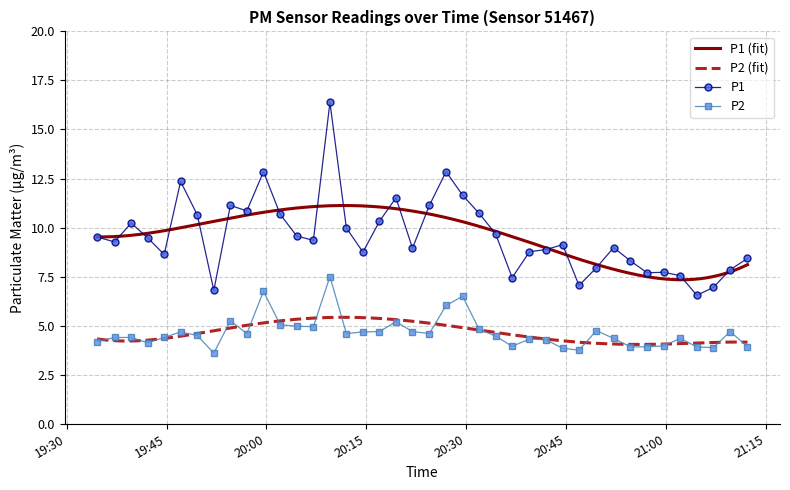

True or false: P2 and P1 intersect in this chart.

False